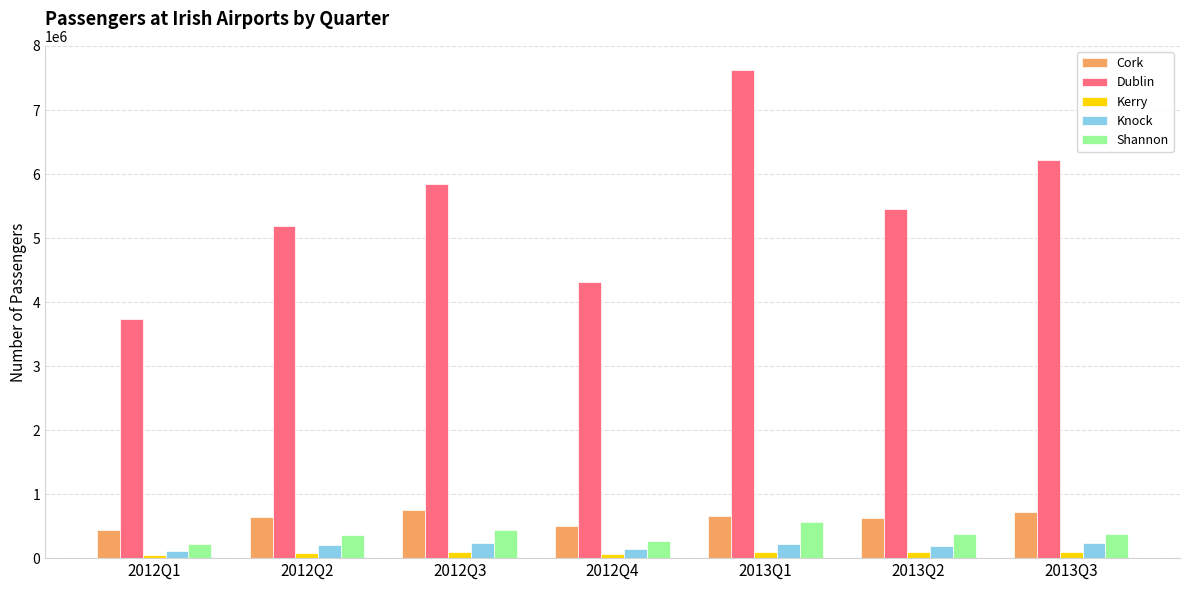

What position from the left is 2012Q1?

1